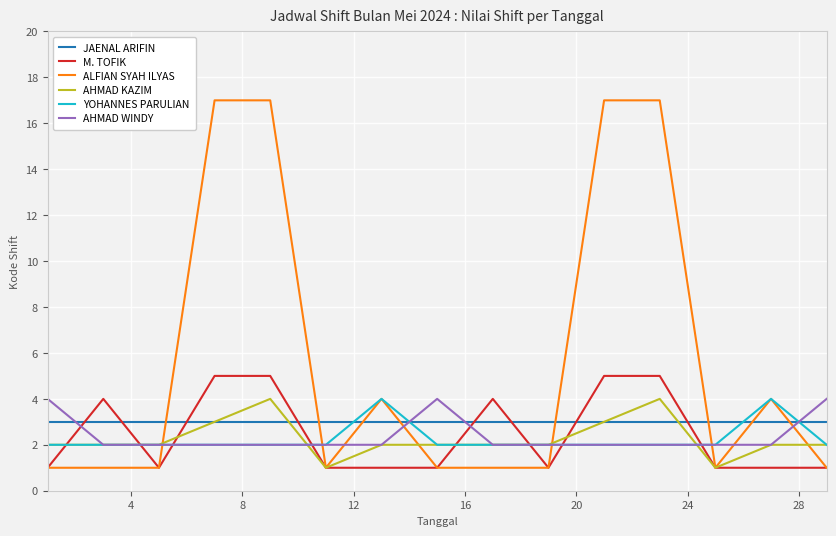

True or false: JAENAL ARIFIN and YOHANNES PARULIAN intersect in this chart.

True